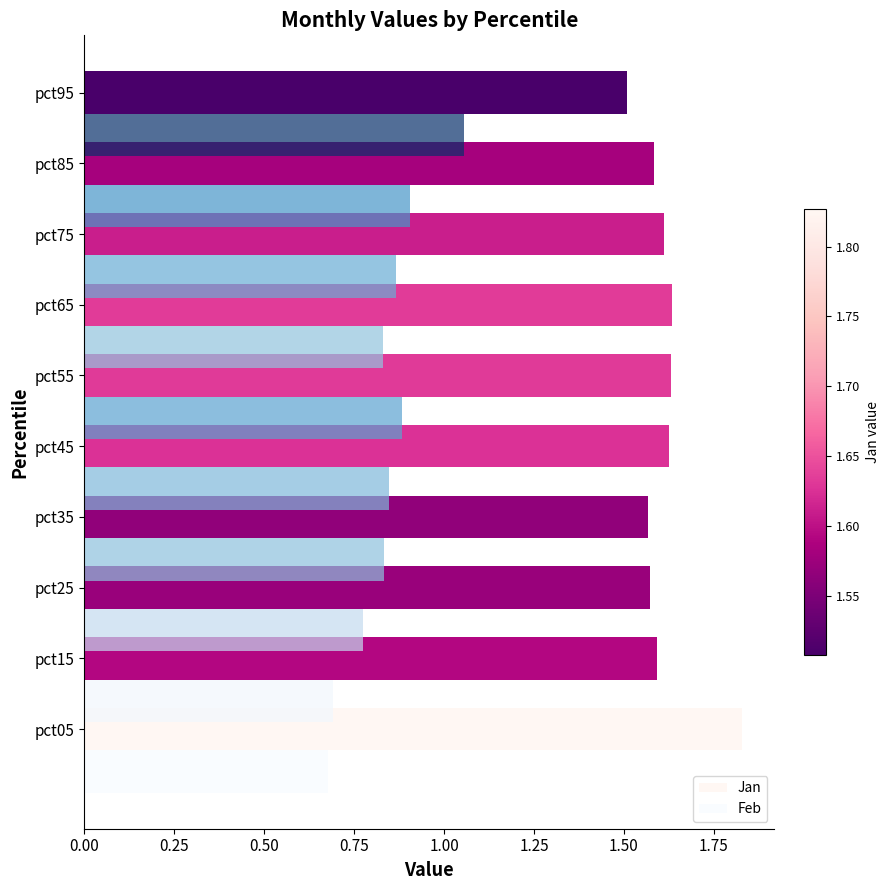

How many data points does each series have?

10